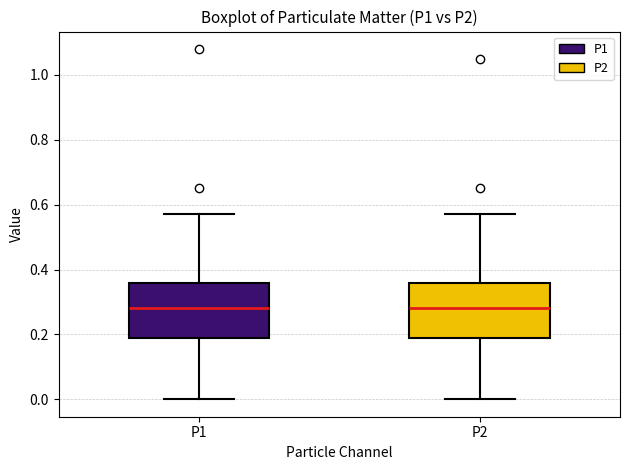

Reading left to right, read every box against the y-axis: the position of its median line, the range the box covers, and the ends of its whiskers. The values are not printed on the chart, so give them approximately, as read against the axis.

P1: median 0.28, box 0.18 to 0.36, whiskers 0.00 to 0.58
P2: median 0.28, box 0.18 to 0.36, whiskers 0.00 to 0.58